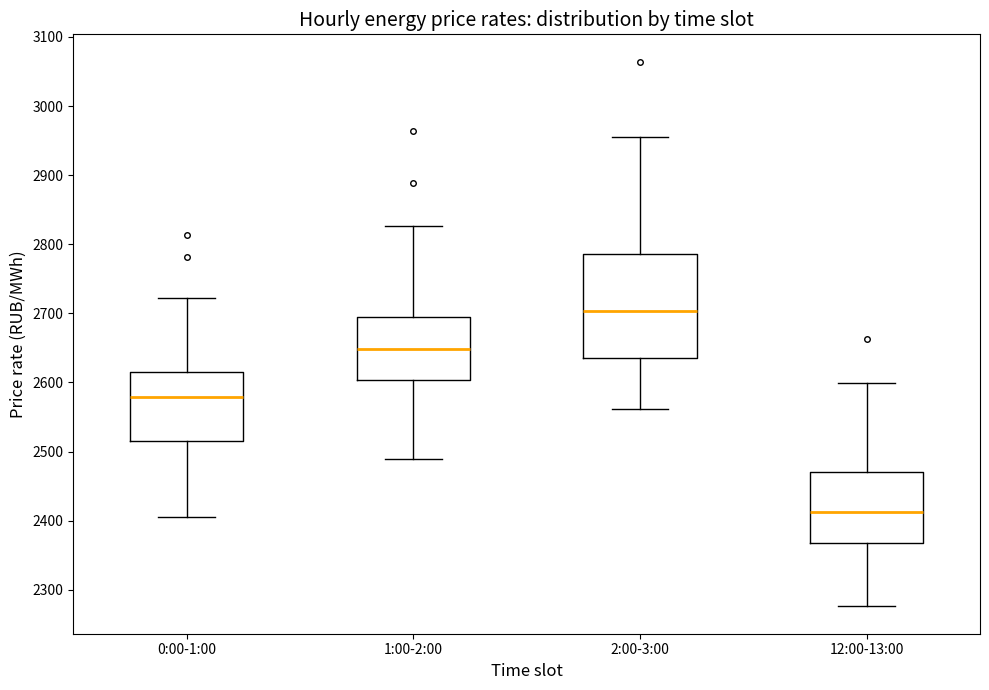

Which box has the highest median line?

2:00-3:00